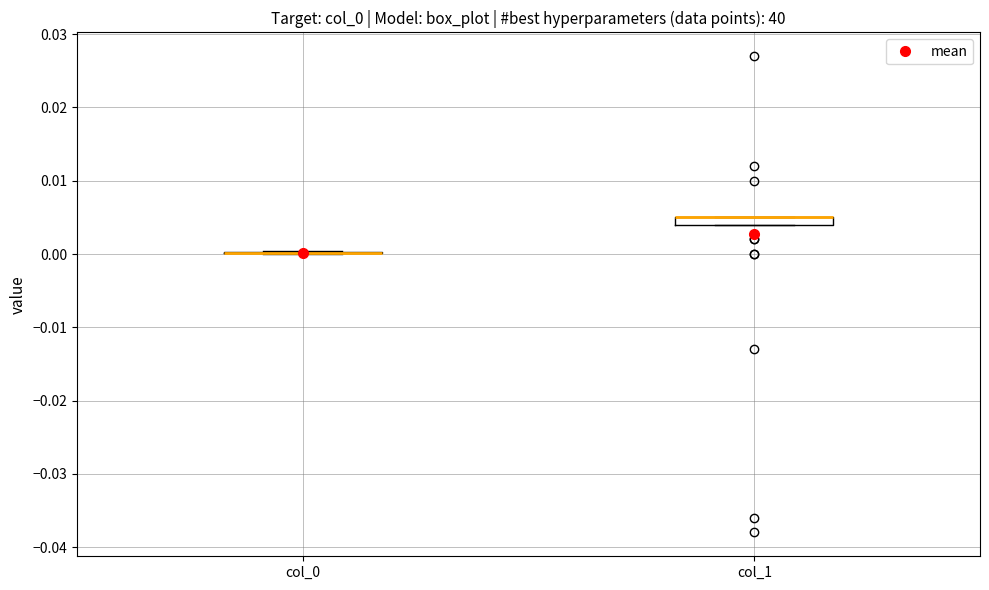

Where is the lower edge of the box for col_1 on the y-axis? The values are not printed on the chart, so give them approximately, as read against the axis.

0.004